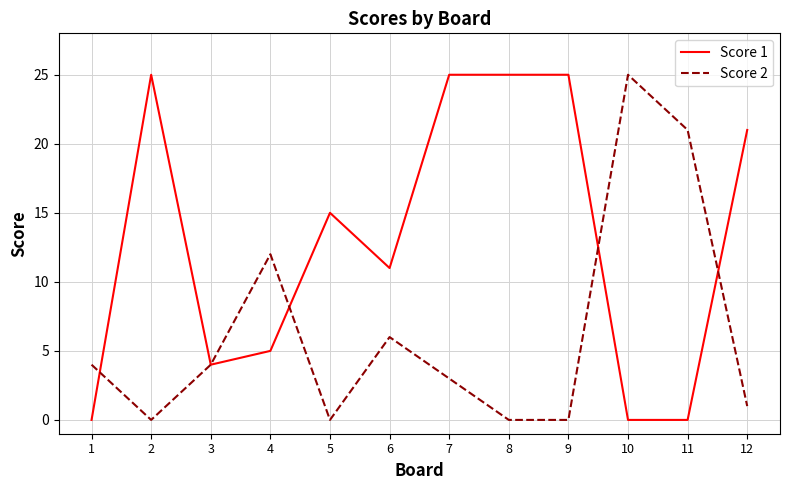

How many lines are shown in the chart?

2